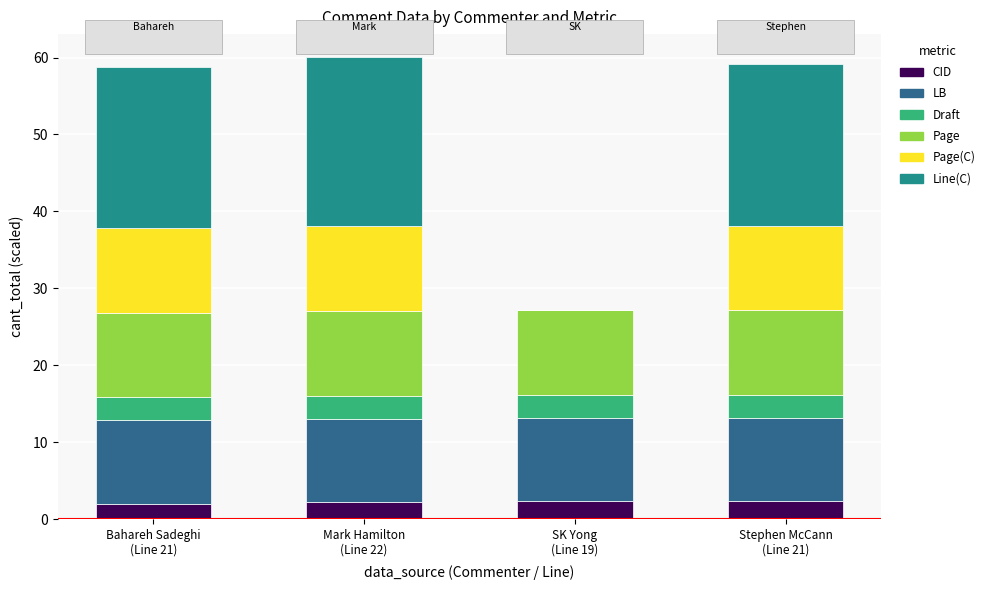

What is the maximum value for CID?

2.4